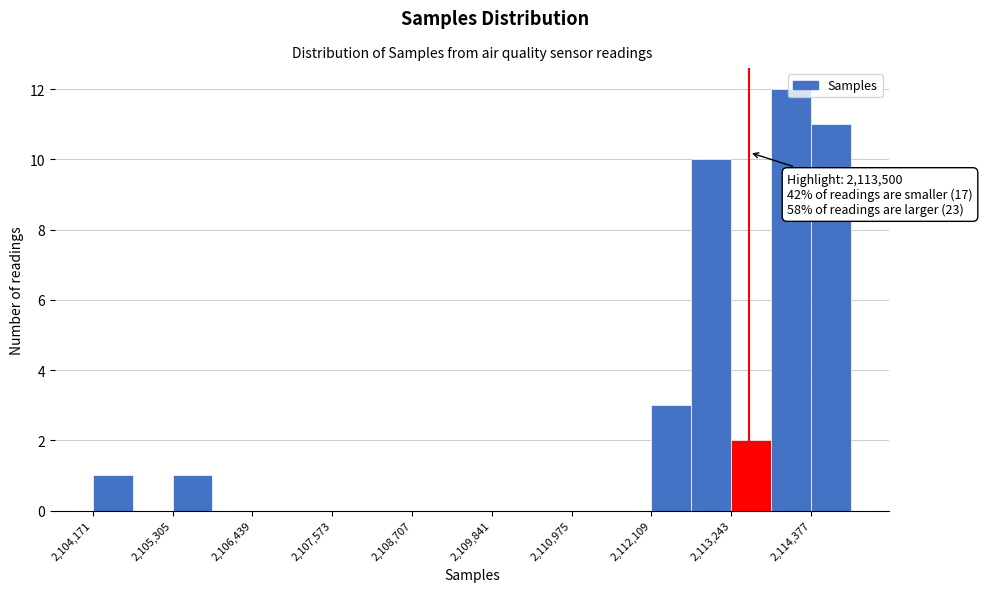

Read against the x-axis, roughly where is the centre of the tallest bar?

2114000